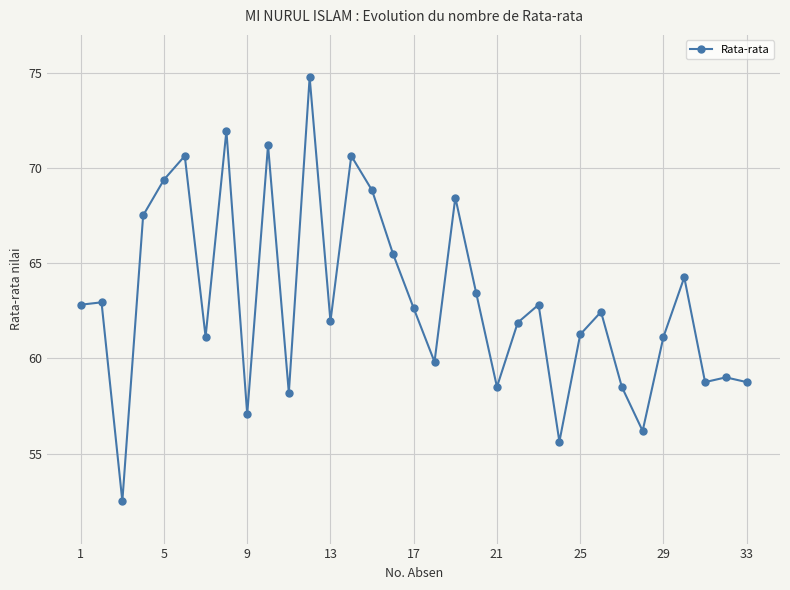

How many points are lower than both their immediate neighbors (excluding endpoints)?

10